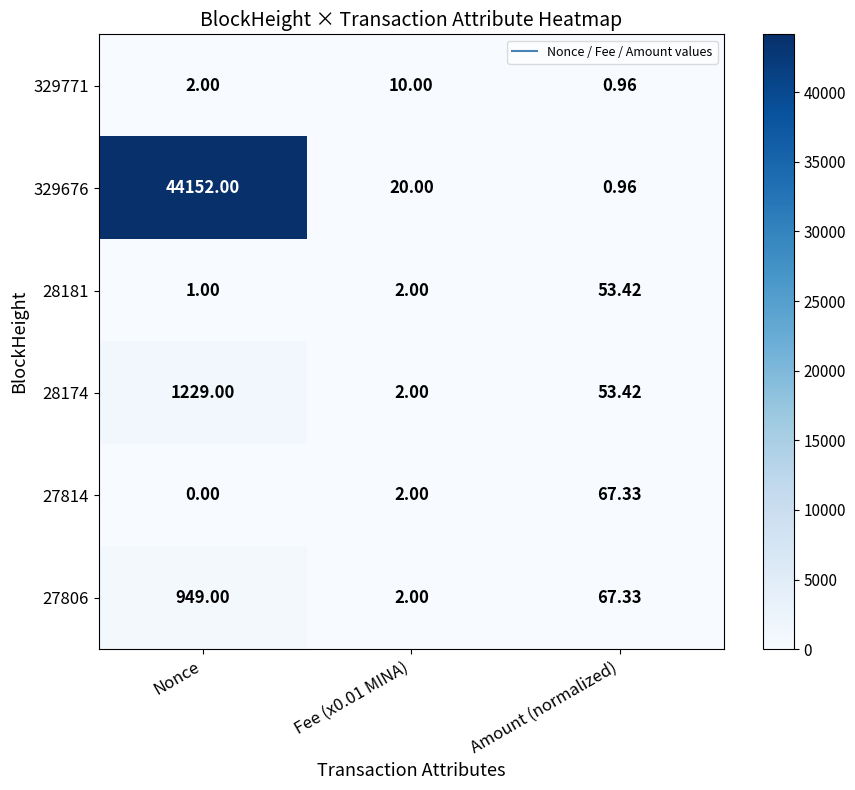

Which category has the lowest value in the 27814 series?

Nonce